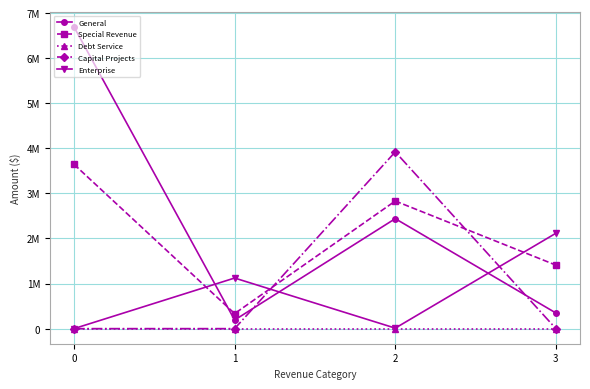

At which category does Special Revenue reach its first local peak?

2